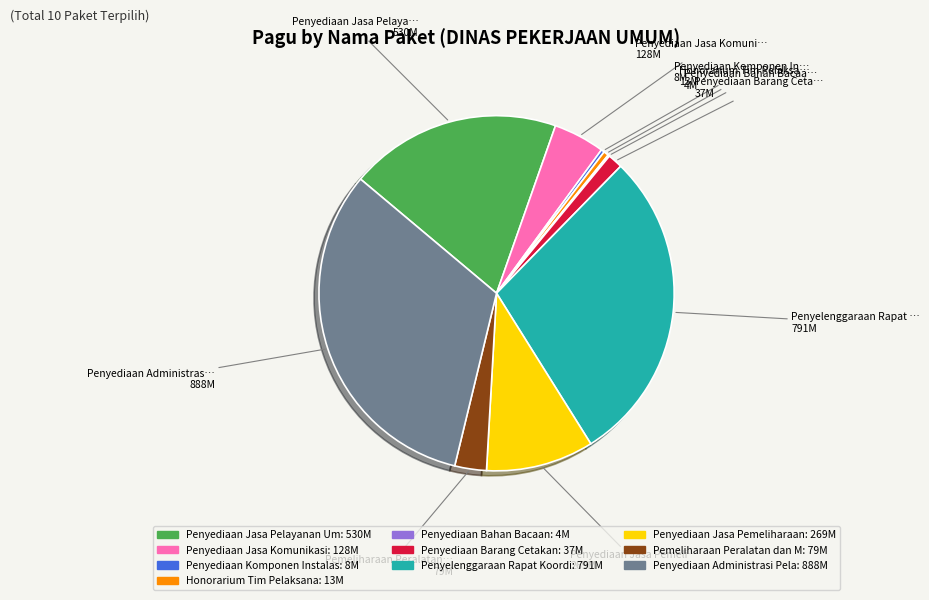

Is there a majority slice in this chart?

No